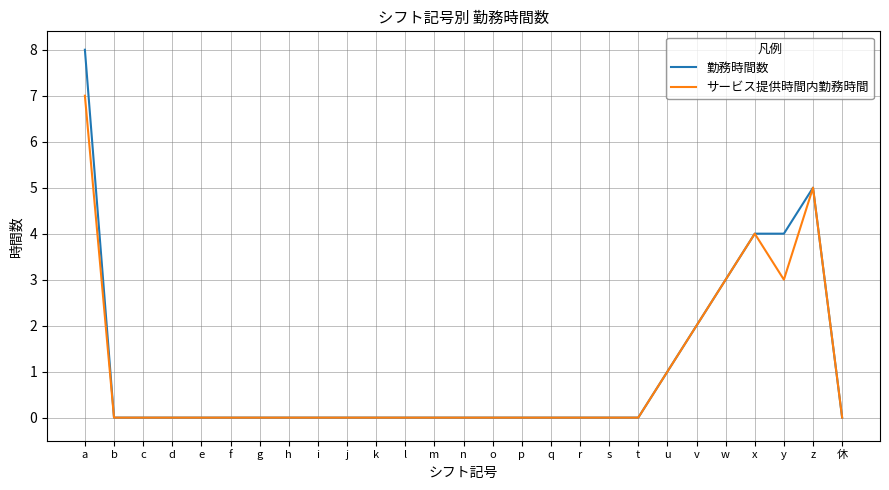

In サービス提供時間内勤務時間, how many points are higher than both neighbors (excluding endpoints)?

2